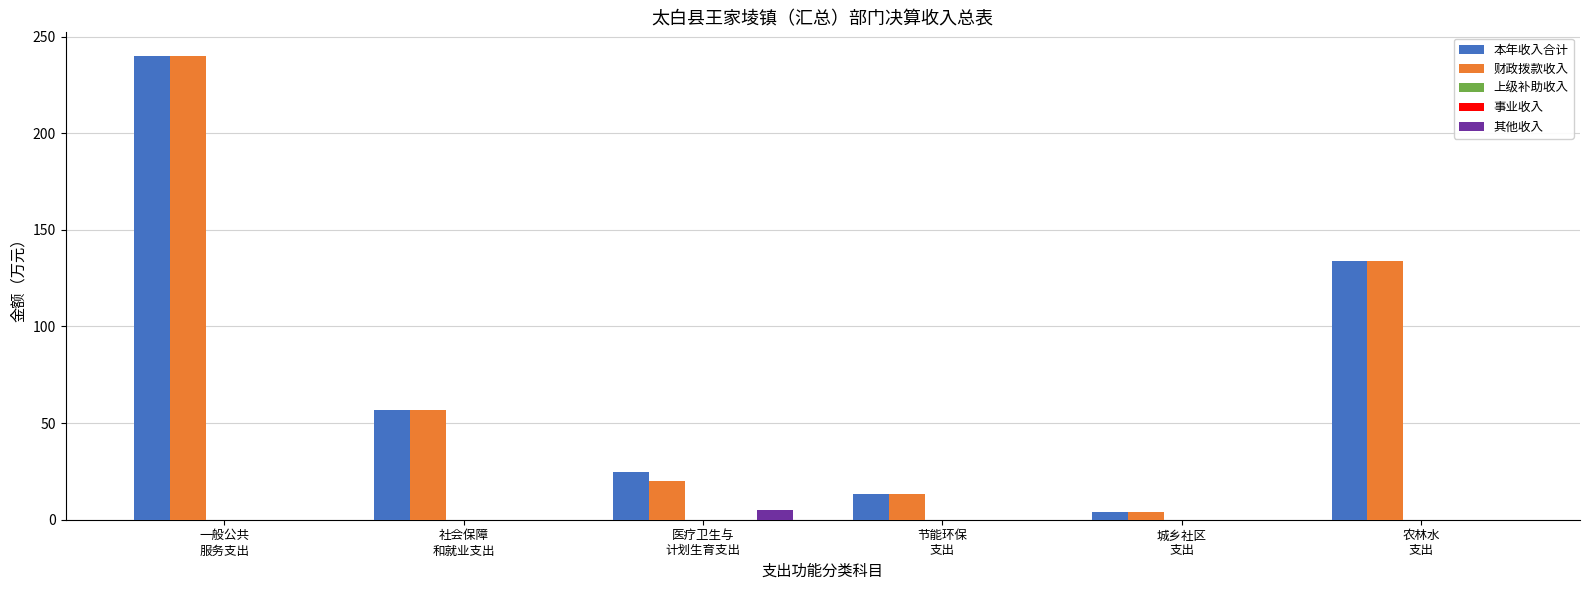

Which series changed the most between 一般公共
服务支出 and 社会保障
和就业支出?

本年收入合计